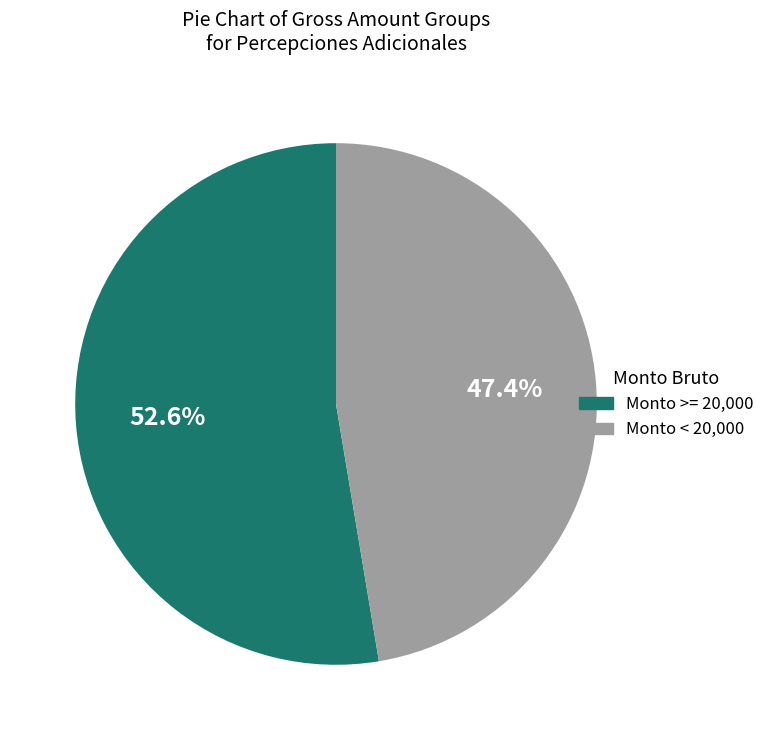

Combined, do Monto < 20,000 and Monto >= 20,000 account for over 50%?

Yes